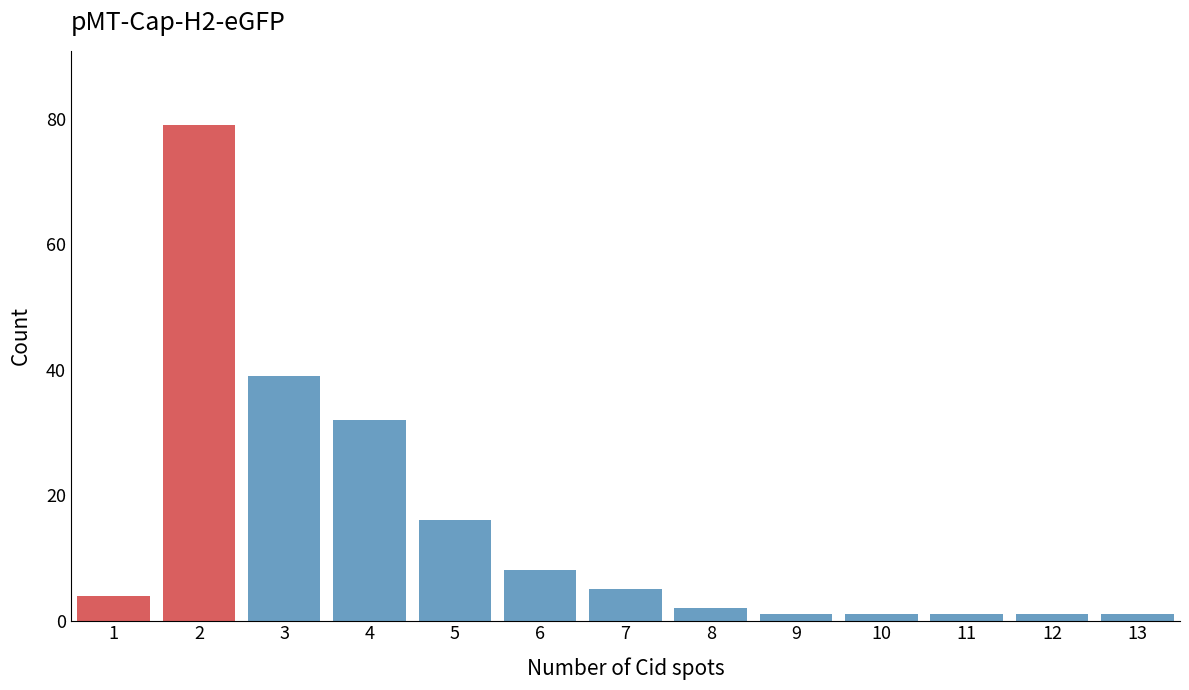

Reading left to right, what are all the values shown in this chart?

4	79	39	32	16	8	5	2	1	1	1	1	1